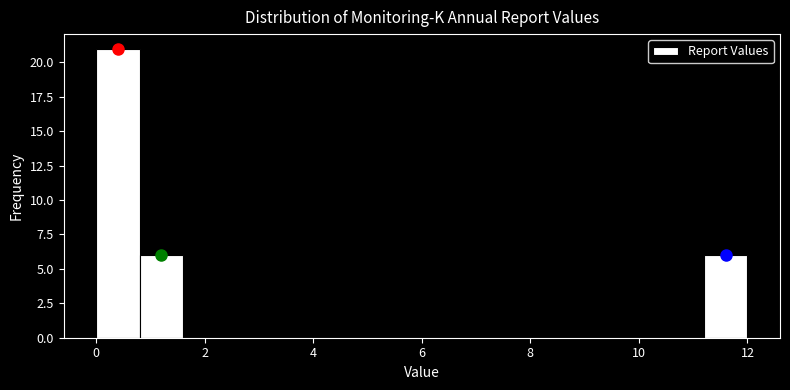

Reading left to right, list every bar in this chart as the range it spans on the x-axis followed by its height. The values are not printed on the chart, so give them approximately, as read against the axis.

0.0 to 0.8: 21
0.8 to 1.6: 6
1.6 to 2.4: 0
2.4 to 3.2: 0
3.2 to 4.0: 0
4.0 to 4.8: 0
4.8 to 5.6: 0
5.6 to 6.4: 0
6.4 to 7.2: 0
7.2 to 8.0: 0
8.0 to 8.8: 0
8.8 to 9.6: 0
9.6 to 10.4: 0
10.4 to 11.2: 0
11.2 to 12.0: 6